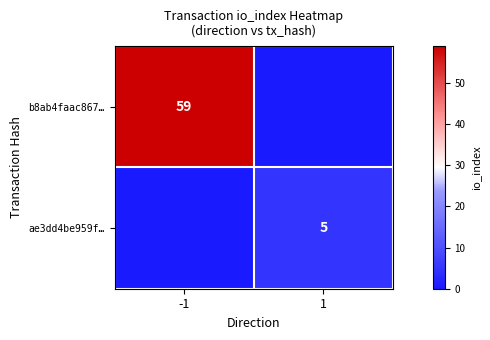

Is the value of ae3dd4be959f… at 1 greater than the value of b8ab4faac867… at -1?

No